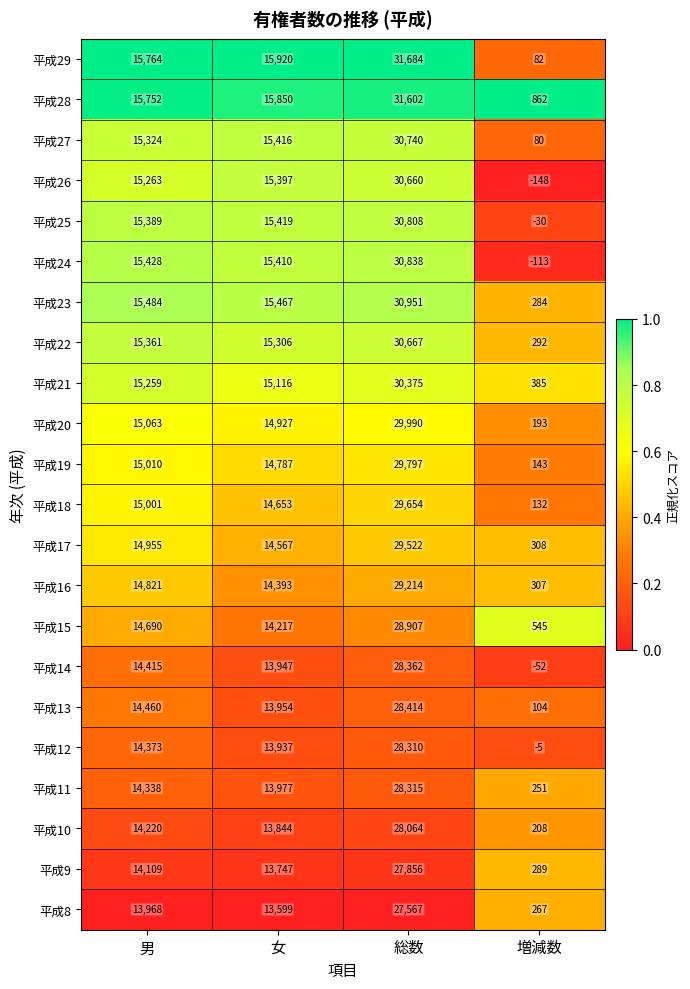

Which series has the largest range (max minus min)?

平成29